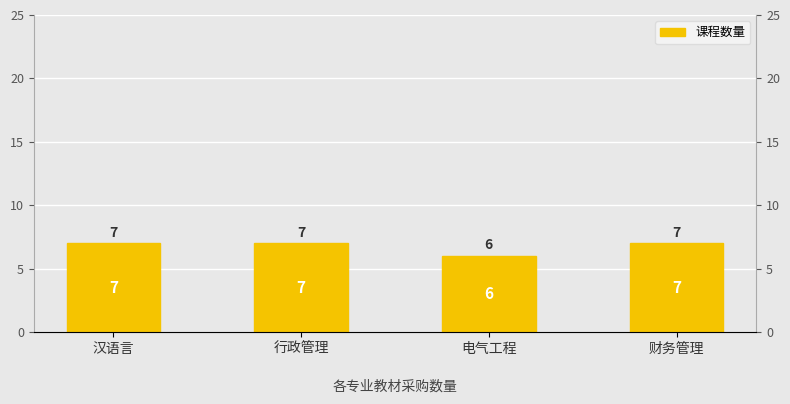

Reading right to left, list all the values displayed in this chart.

7	6	7	7